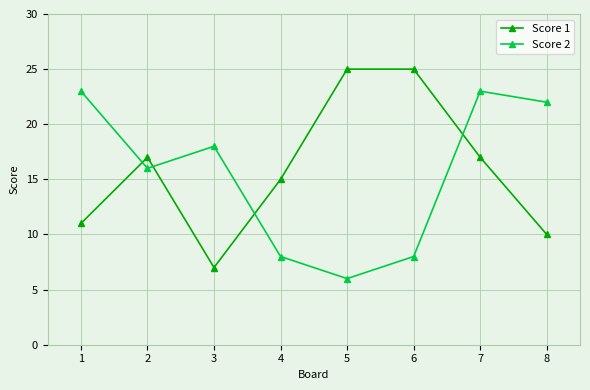

How many values in the Score 2 series are below 18?

4